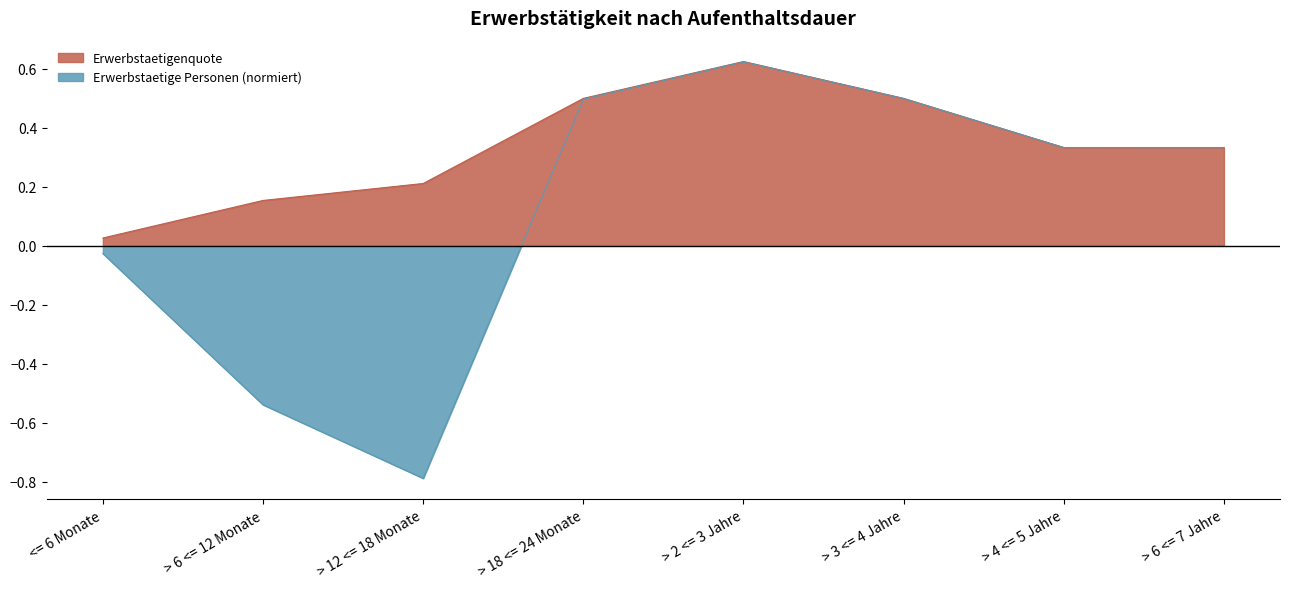

List the labels in order of value, smallest first.

<= 6 Monate, > 6 <= 12 Monate, > 12 <= 18 Monate, > 4 <= 5 Jahre, > 6 <= 7 Jahre, > 18 <= 24 Monate, > 3 <= 4 Jahre, > 2 <= 3 Jahre